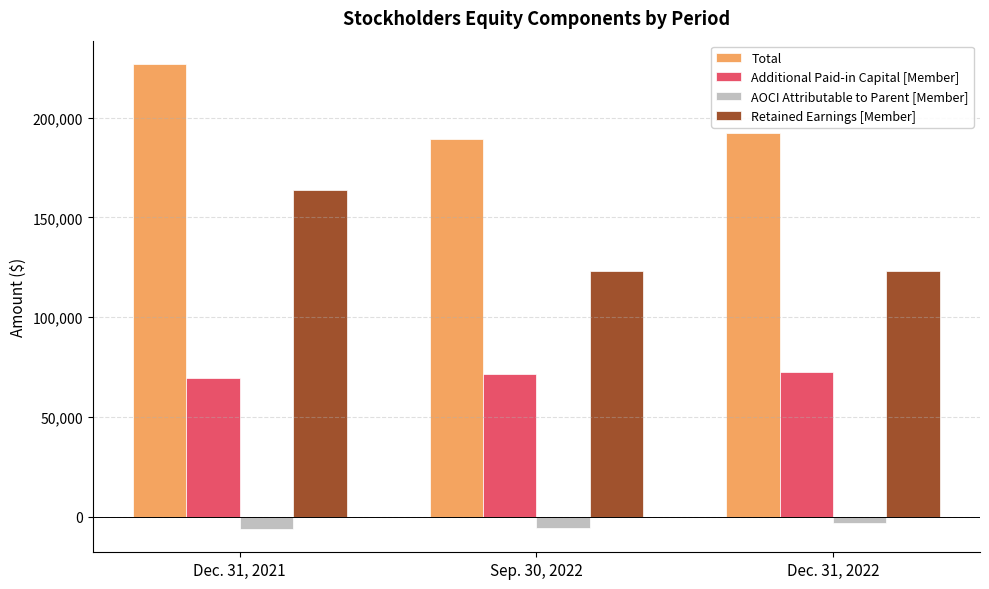

What is the spread (max minus min) of values at Sep. 30, 2022?

194820